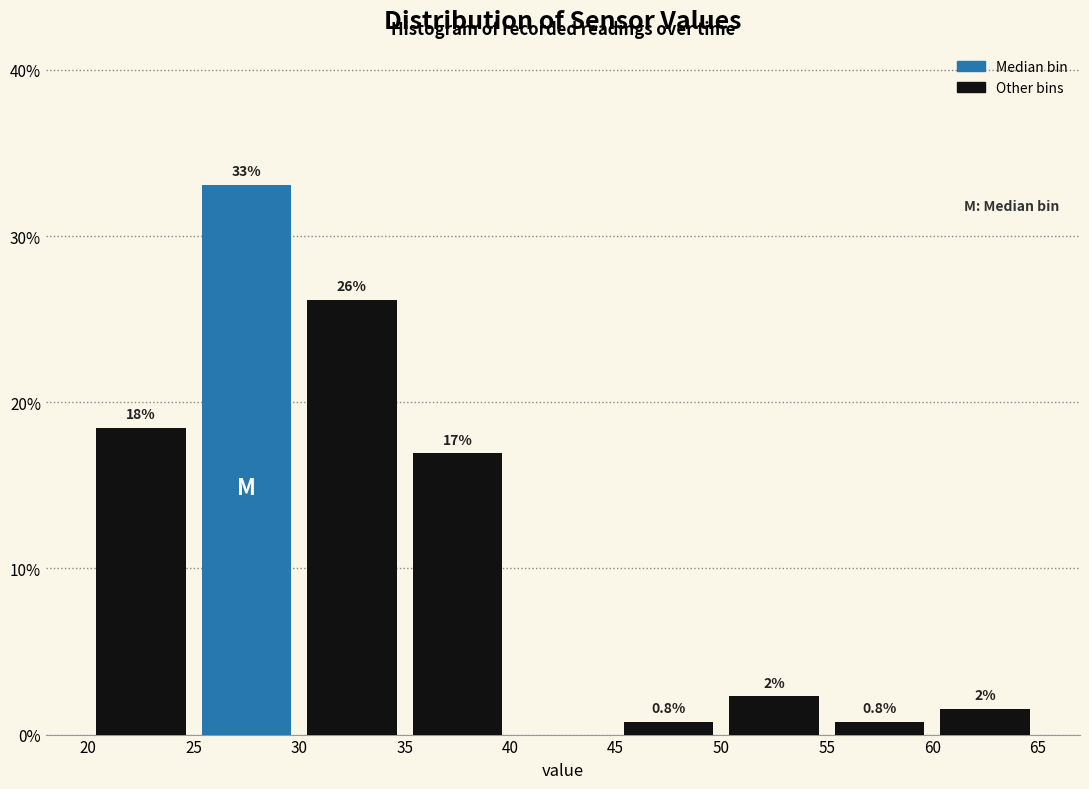

Over which range of the x-axis is the bar tallest?

25 to 30